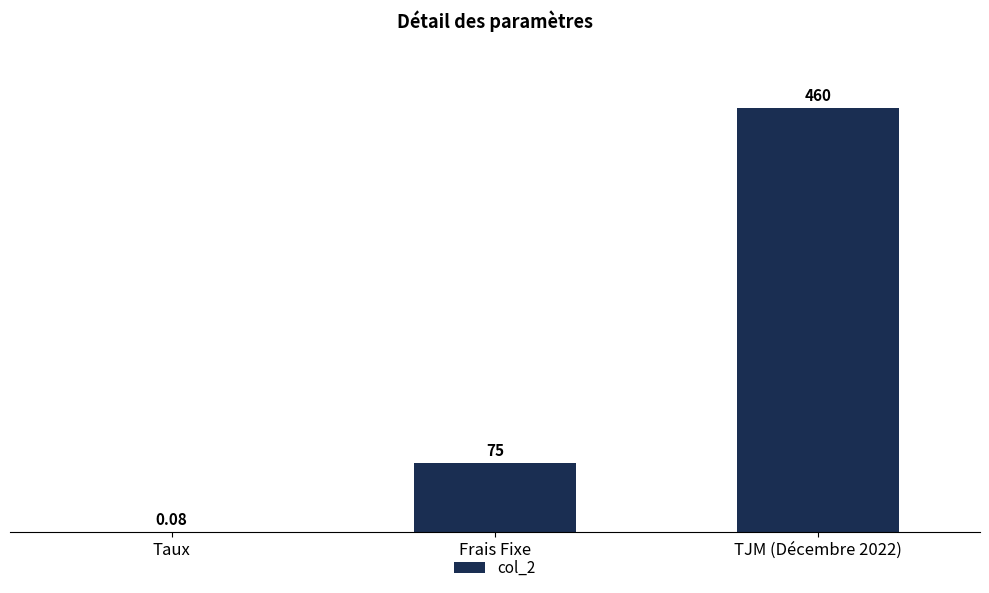

Between TJM (Décembre 2022) and Frais Fixe, which is larger?

TJM (Décembre 2022)